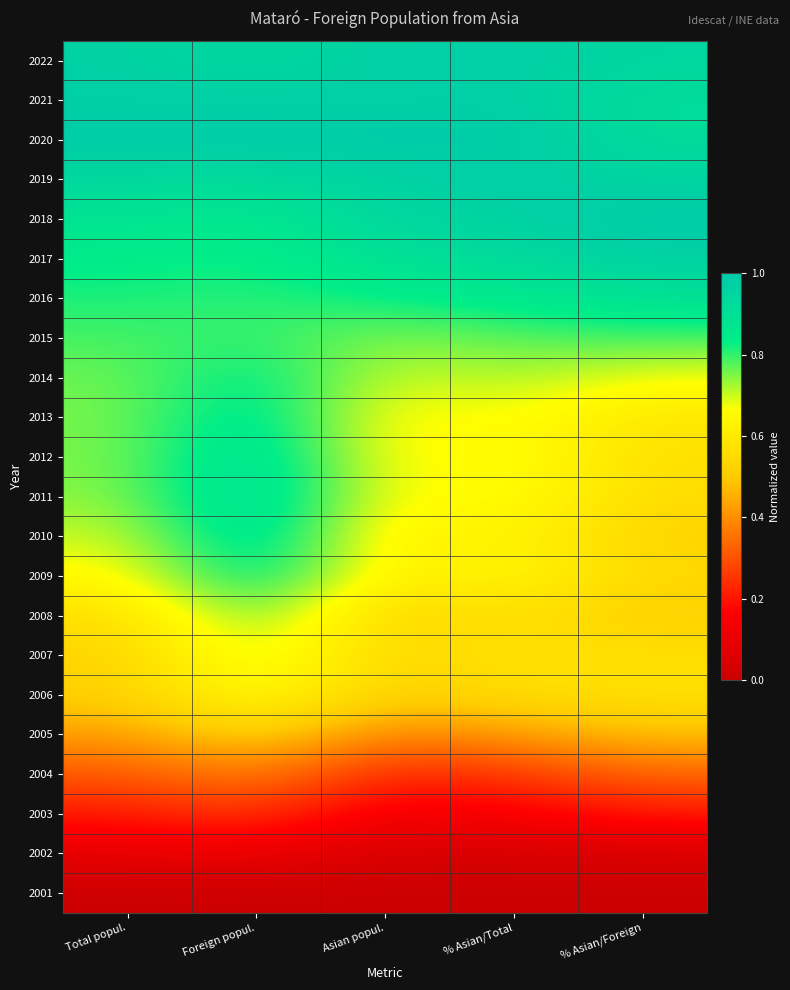

Reading right to left, transcribe all the data shown in this chart.

2022: % Asian/Foreign=0.9	% Asian/Total=1.0	Asian popul.=1.0	Foreign popul.=0.9	Total popul.=1.0
2021: % Asian/Foreign=0.9	% Asian/Total=1.0	Asian popul.=1.0	Foreign popul.=1.0	Total popul.=1.0
2020: % Asian/Foreign=0.9	% Asian/Total=1.0	Asian popul.=1.0	Foreign popul.=1.0	Total popul.=1.0
2019: % Asian/Foreign=1.0	% Asian/Total=1.0	Asian popul.=1.0	Foreign popul.=0.9	Total popul.=0.9
2018: % Asian/Foreign=1.0	% Asian/Total=1.0	Asian popul.=0.9	Foreign popul.=0.9	Total popul.=0.9
2017: % Asian/Foreign=1.0	% Asian/Total=0.9	Asian popul.=0.9	Foreign popul.=0.8	Total popul.=0.8
2016: % Asian/Foreign=0.9	% Asian/Total=0.9	Asian popul.=0.8	Foreign popul.=0.8	Total popul.=0.8
2015: % Asian/Foreign=0.8	% Asian/Total=0.8	Asian popul.=0.7	Foreign popul.=0.8	Total popul.=0.8
2014: % Asian/Foreign=0.7	% Asian/Total=0.7	Asian popul.=0.7	Foreign popul.=0.9	Total popul.=0.8
2013: % Asian/Foreign=0.6	% Asian/Total=0.7	Asian popul.=0.6	Foreign popul.=0.9	Total popul.=0.8
2012: % Asian/Foreign=0.6	% Asian/Total=0.7	Asian popul.=0.6	Foreign popul.=0.9	Total popul.=0.8
2011: % Asian/Foreign=0.6	% Asian/Total=0.7	Asian popul.=0.6	Foreign popul.=0.9	Total popul.=0.7
2010: % Asian/Foreign=0.5	% Asian/Total=0.6	Asian popul.=0.6	Foreign popul.=0.9	Total popul.=0.7
2009: % Asian/Foreign=0.5	% Asian/Total=0.7	Asian popul.=0.6	Foreign popul.=0.9	Total popul.=0.6
2008: % Asian/Foreign=0.5	% Asian/Total=0.6	Asian popul.=0.5	Foreign popul.=0.8	Total popul.=0.6
2007: % Asian/Foreign=0.6	% Asian/Total=0.6	Asian popul.=0.5	Foreign popul.=0.7	Total popul.=0.5
2006: % Asian/Foreign=0.6	% Asian/Total=0.6	Asian popul.=0.5	Foreign popul.=0.7	Total popul.=0.5
2005: % Asian/Foreign=0.5	% Asian/Total=0.4	Asian popul.=0.4	Foreign popul.=0.5	Total popul.=0.4
2004: % Asian/Foreign=0.3	% Asian/Total=0.3	Asian popul.=0.2	Foreign popul.=0.4	Total popul.=0.3
2003: % Asian/Foreign=0.2	% Asian/Total=0.2	Asian popul.=0.1	Foreign popul.=0.3	Total popul.=0.2
2002: % Asian/Foreign=0.0	% Asian/Total=0.0	Asian popul.=0.0	Foreign popul.=0.1	Total popul.=0.1
2001: % Asian/Foreign=0.0	% Asian/Total=0.0	Asian popul.=0.0	Foreign popul.=0.0	Total popul.=0.0